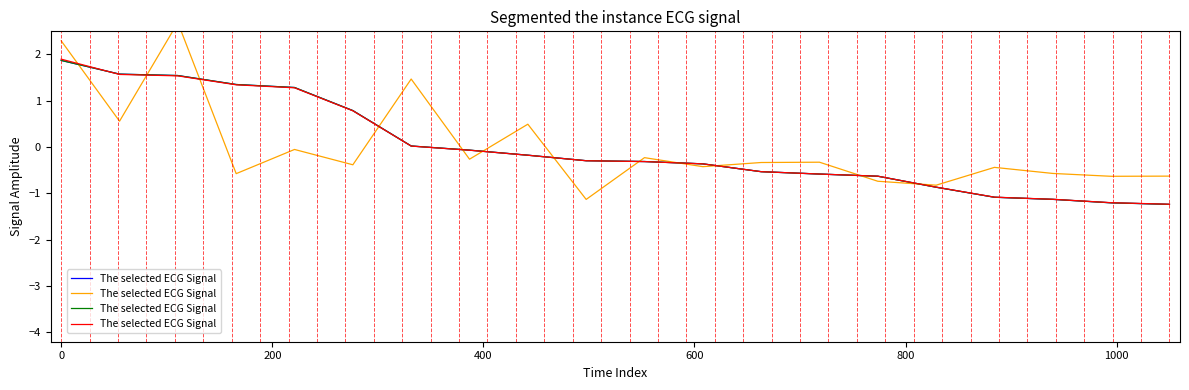

The value at 9 is -0.4. True or false?

False